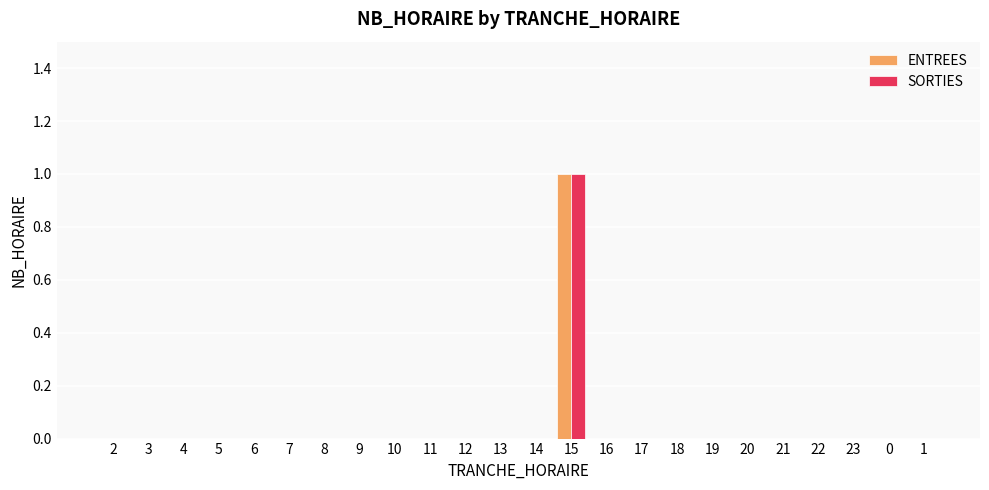

What are all the series names shown in the legend?

ENTREES, SORTIES